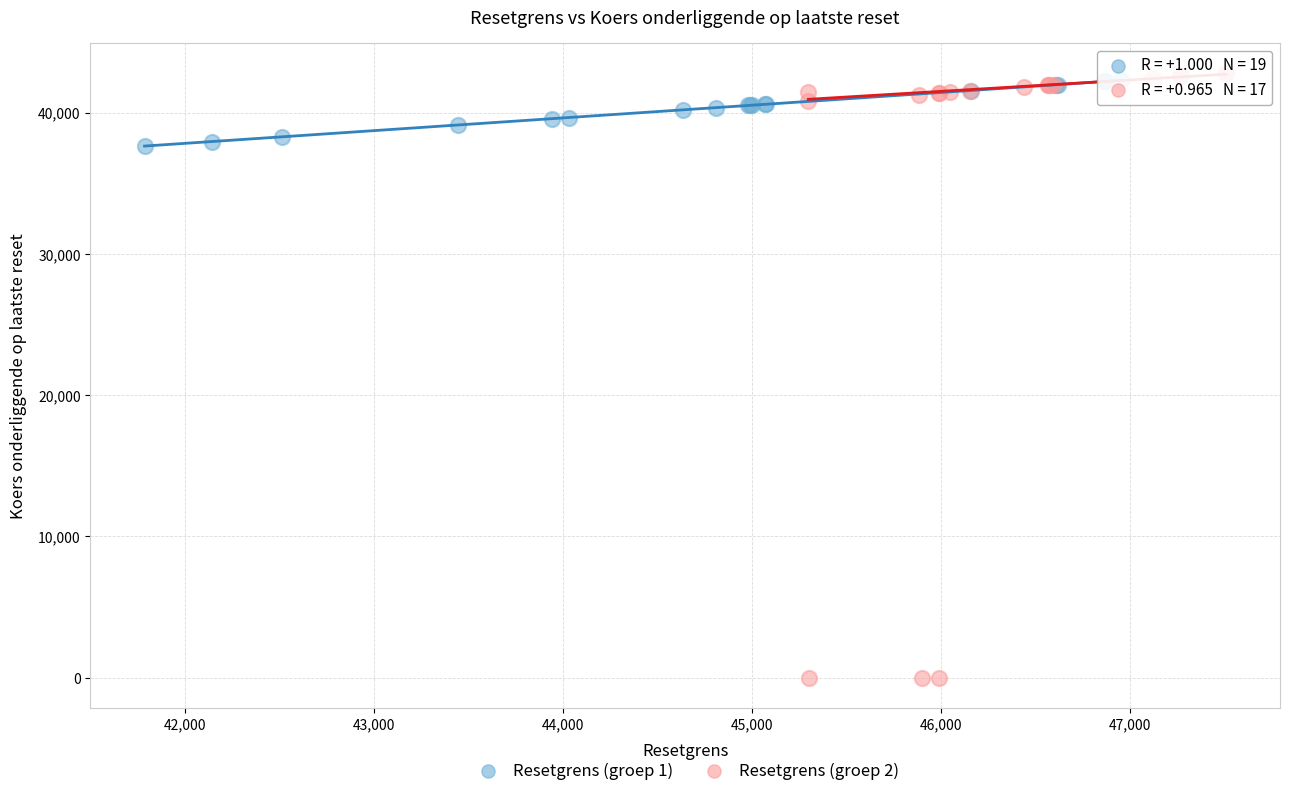

Which series reaches the minimum Y coordinate?

Resetgrens (groep 2)